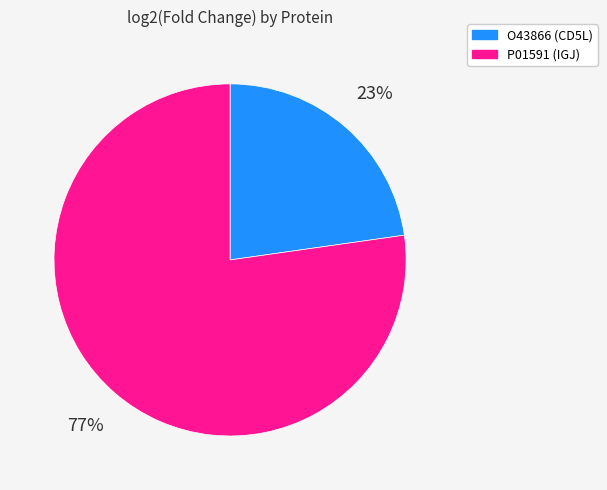

To the nearest percent, what portion does O43866 (CD5L) represent?

23%